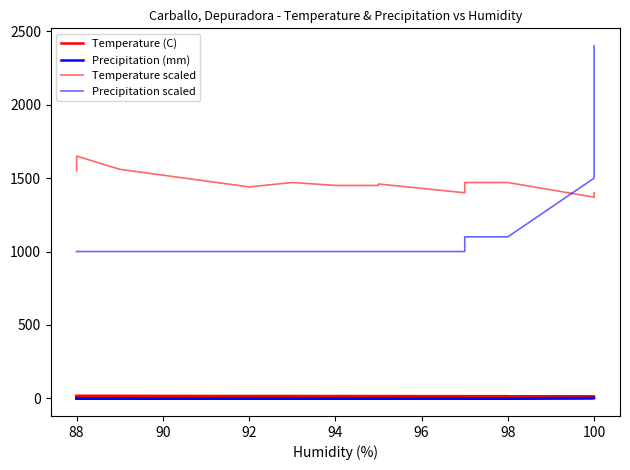

What is the difference between the maximum and minimum values in the Precipitation scaled series?

1400.0